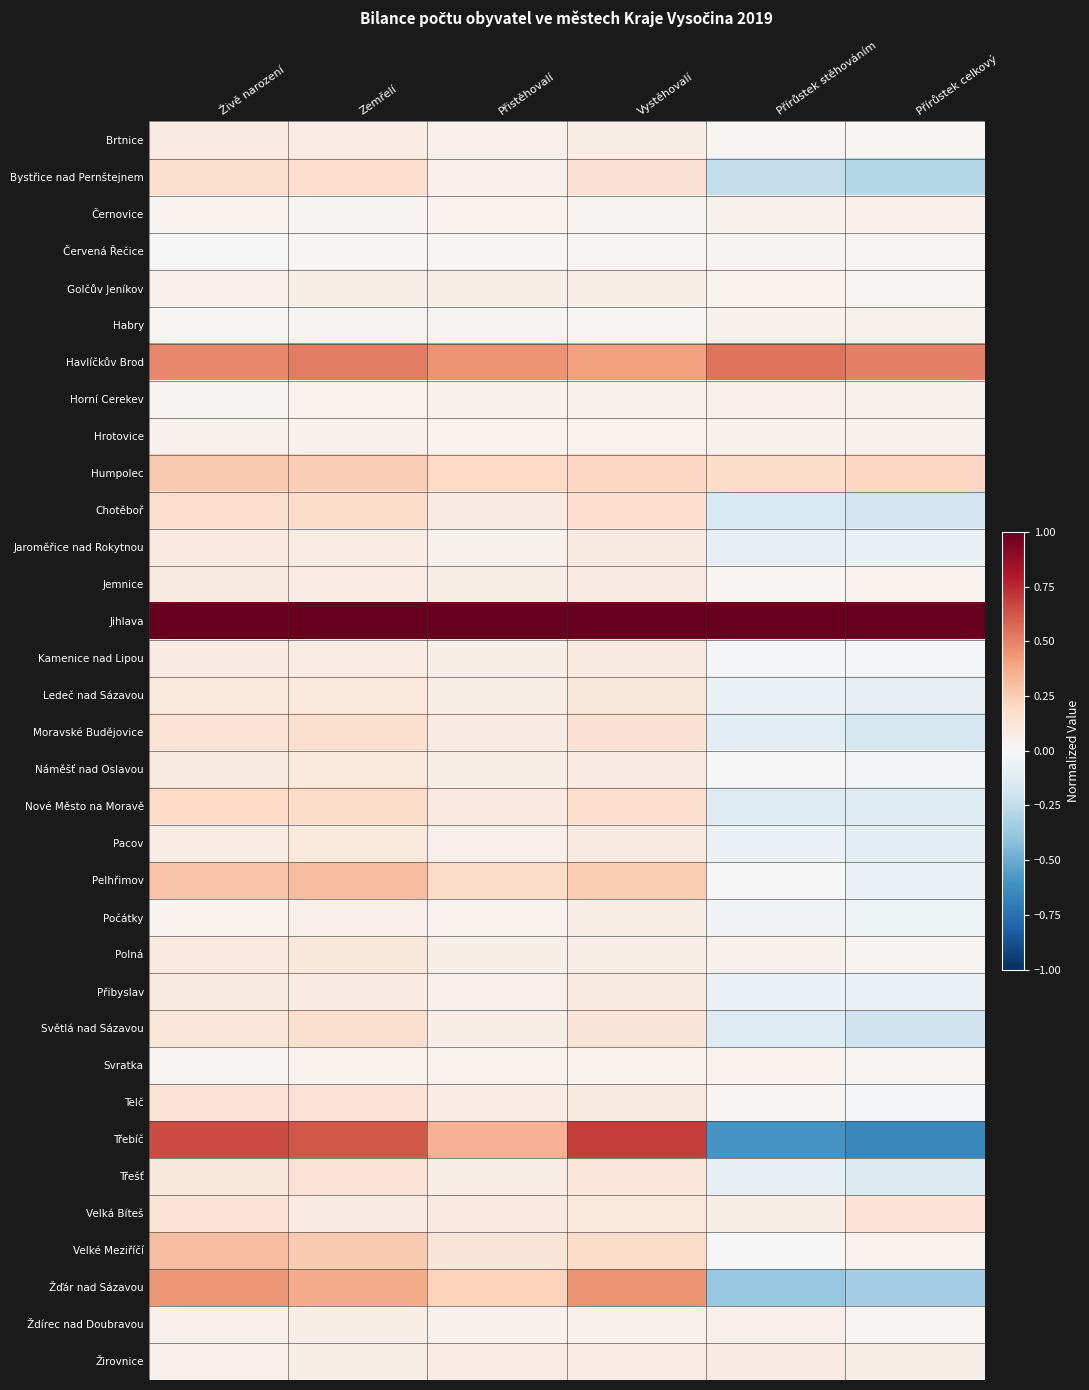

How many data points does each series have?

6